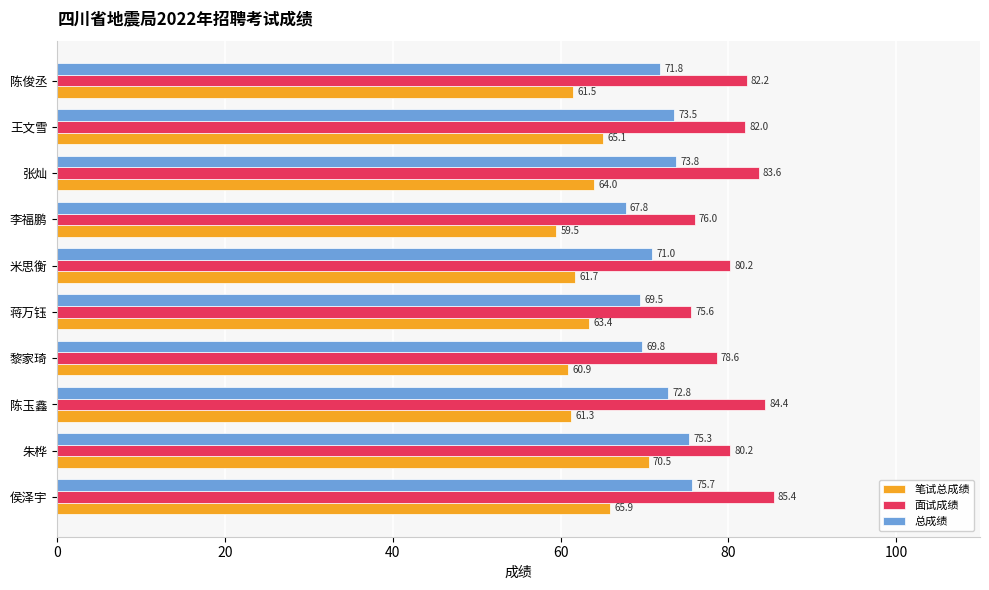

What is the spread (max minus min) of values at 李福鹏?

16.5